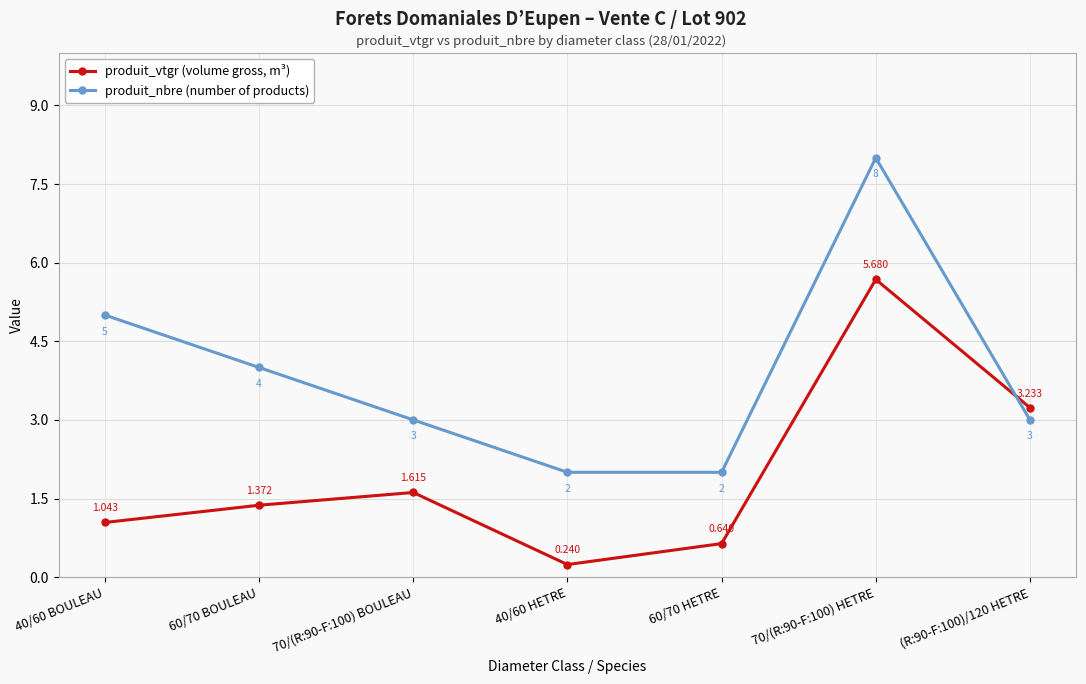

At which label is produit_nbre (number of products) closest to 5?

40/60 BOULEAU